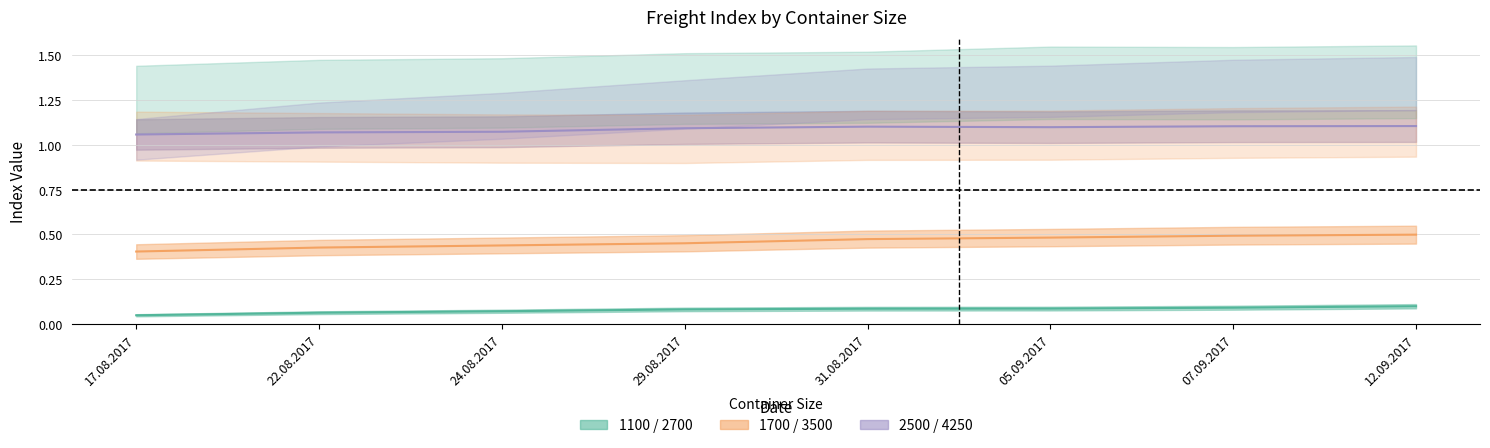

What is the spread (max minus min) of values at 17.08.2017?

1.0